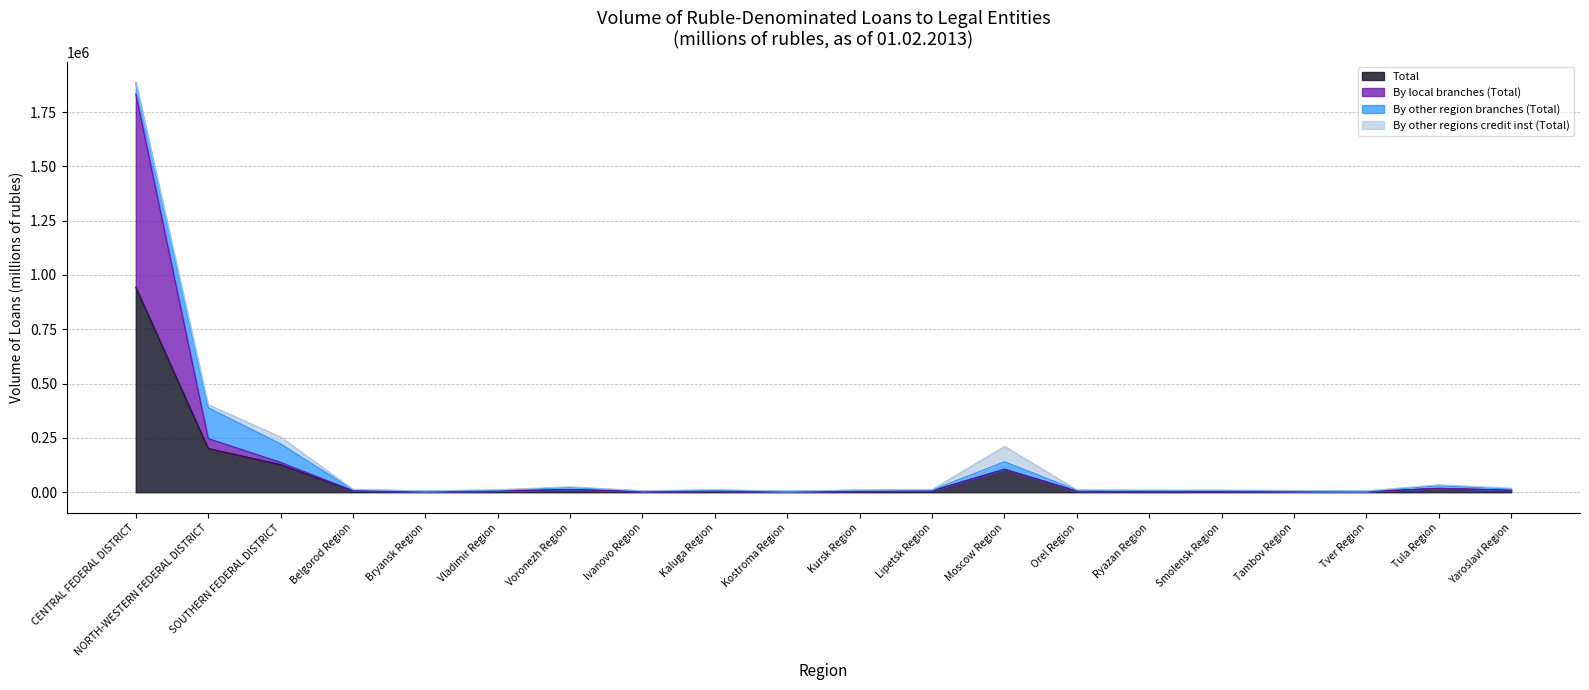

What is the highest value of the Total series?

943649